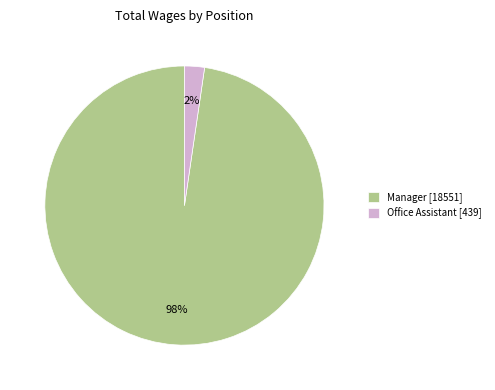

To the nearest percent, what percentage of the pie is Office Assistant?

2%